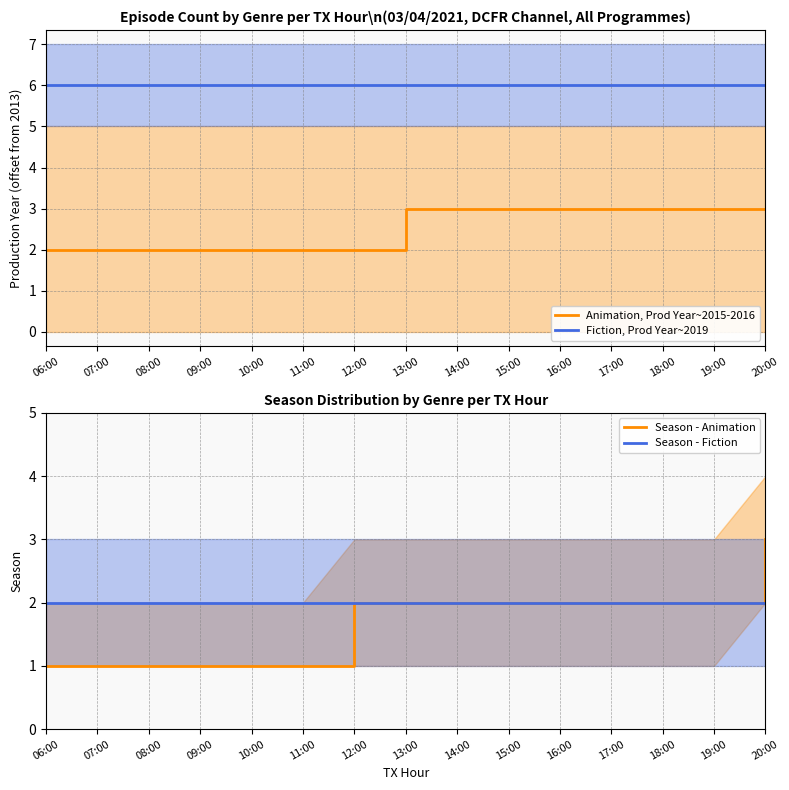

At which label does Animation, Prod Year~2015-2016 reach its minimum?

06:00